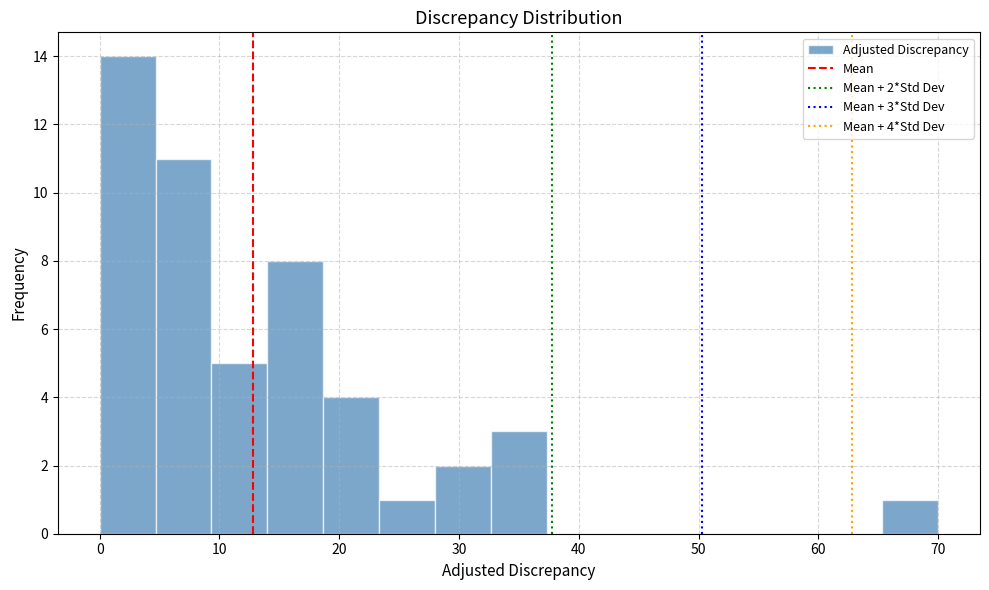

Which range on the x-axis has the tallest bar?

0 to 5